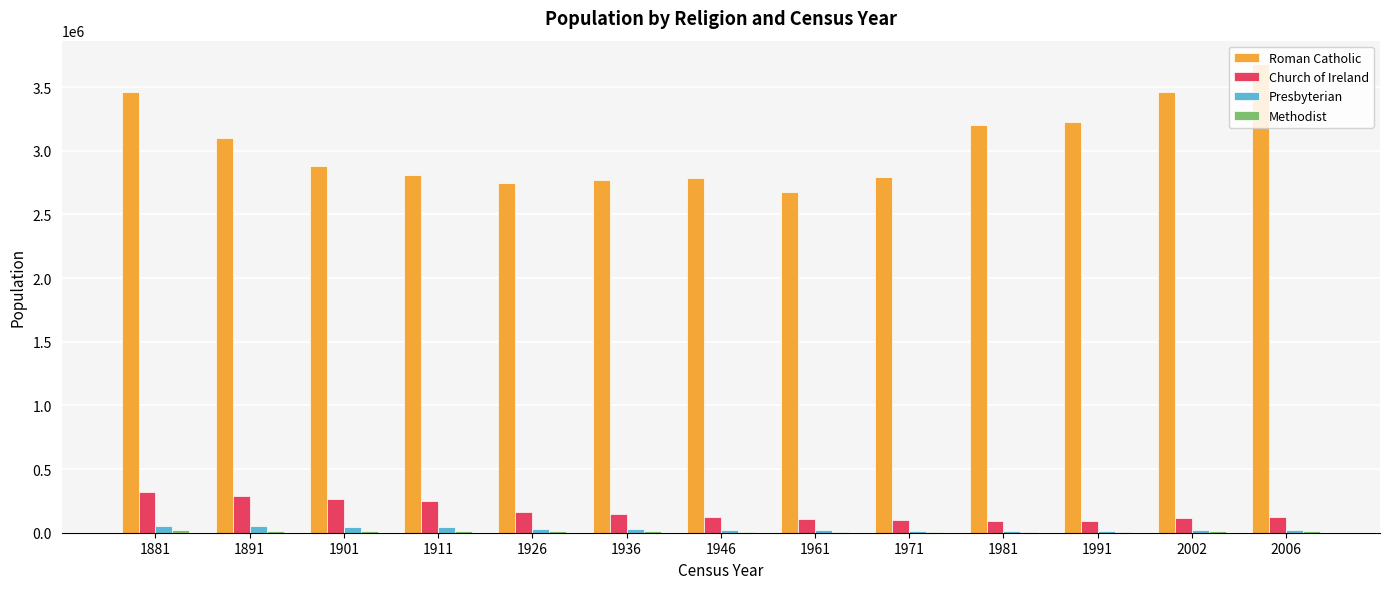

Where does the Presbyterian series first go above 23870?

1881